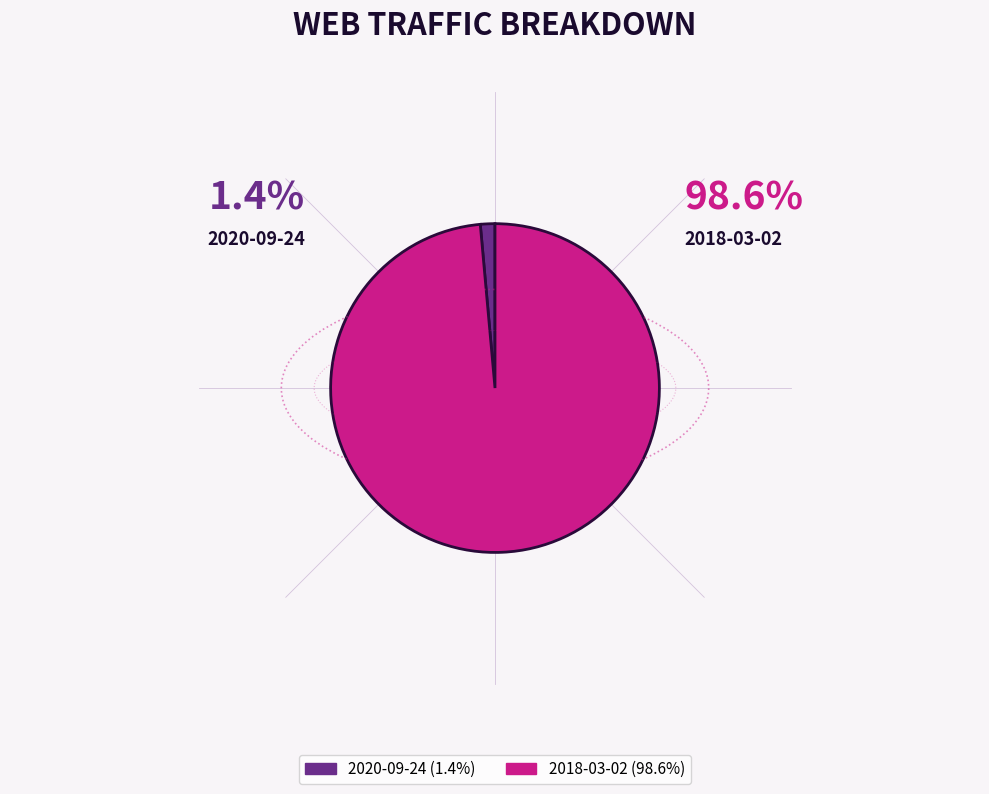

What is the ratio of the value at 2018-03-02 to the value at 2020-09-24?

69.0